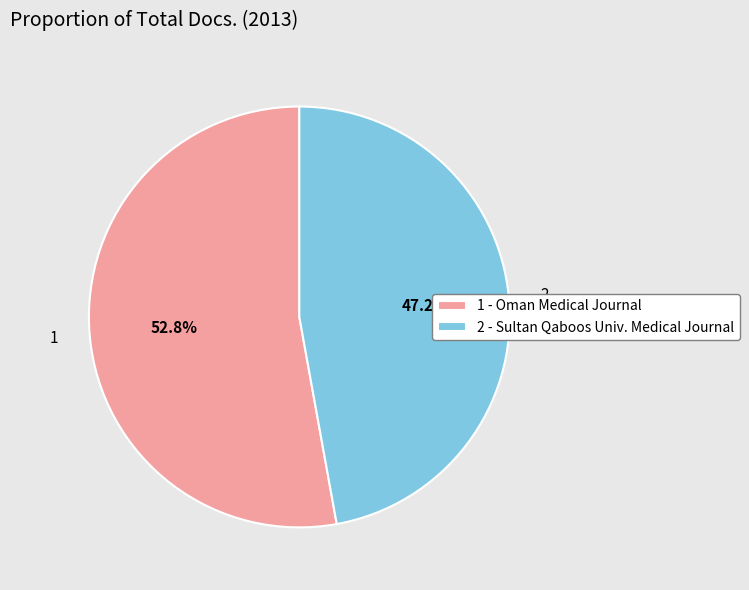

What percentage do 1 and 2 together represent?

100.0%